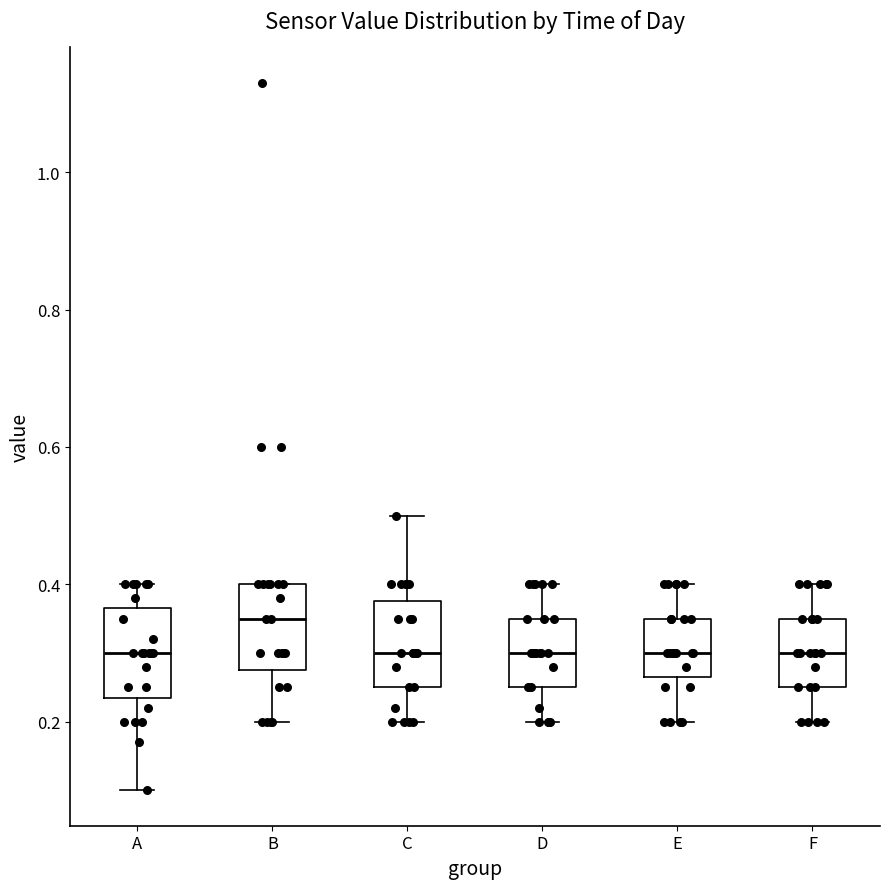

Reading left to right, transcribe this box plot: for each box, give where its median line is, the range the box spans, and where its two whiskers end, as read against the y-axis. The values are not printed on the chart, so give them approximately, as read against the axis.

A: median 0.30, box 0.24 to 0.36, whiskers 0.10 to 0.40
B: median 0.36, box 0.28 to 0.40, whiskers 0.20 to 0.40
C: median 0.30, box 0.26 to 0.38, whiskers 0.20 to 0.50
D: median 0.30, box 0.26 to 0.36, whiskers 0.20 to 0.40
E: median 0.30, box 0.26 to 0.36, whiskers 0.20 to 0.40
F: median 0.30, box 0.26 to 0.36, whiskers 0.20 to 0.40